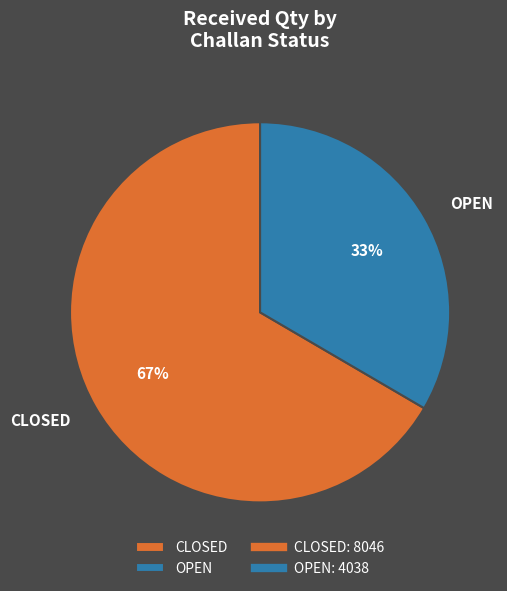

What percentage is the CLOSED slice, to the nearest percent?

67%